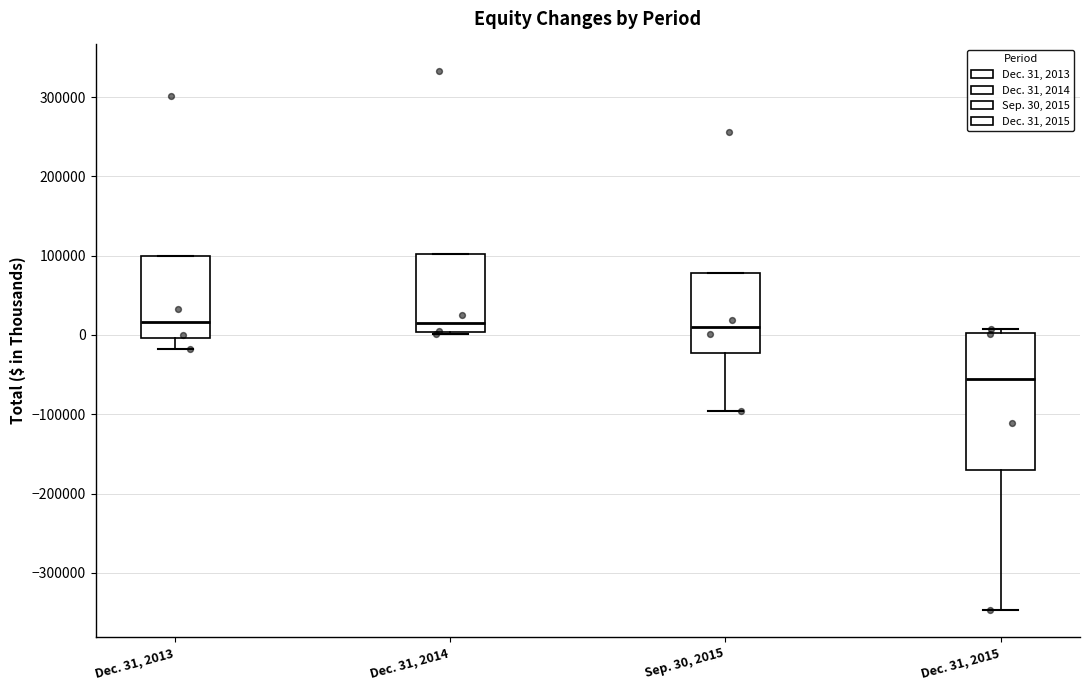

Where is the upper edge of the box for Dec. 31, 2013 on the y-axis? The values are not printed on the chart, so give them approximately, as read against the axis.

100000